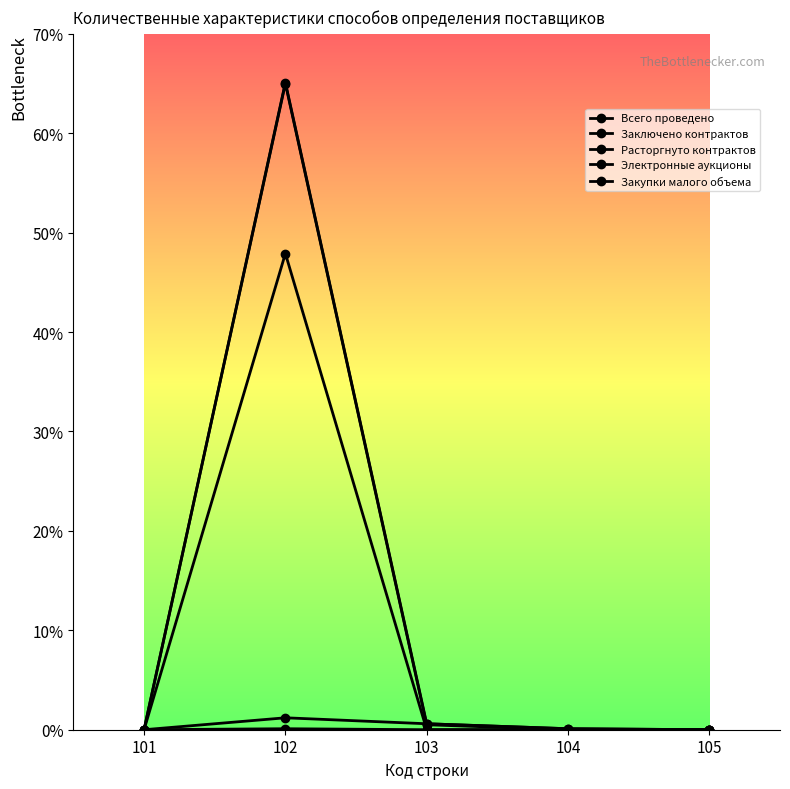

What is the difference between the maximum and minimum values in the Всего проведено series?

651